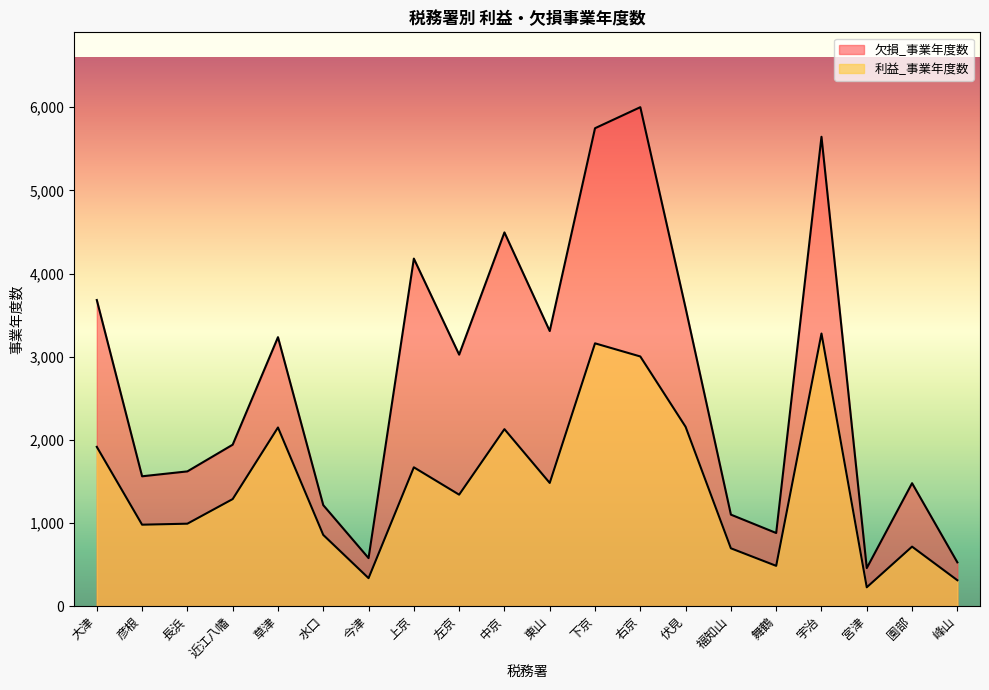

Is the value of 利益_事業年度数 at 下京 greater than the value of 損失_事業年度数 at 近江八幡?

Yes